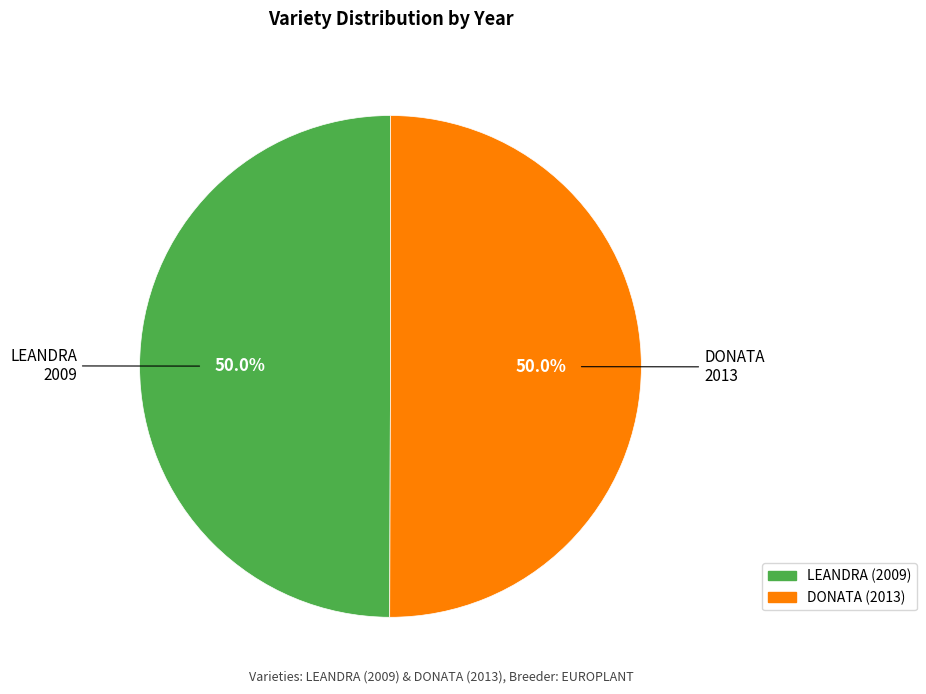

Combined, do LEANDRA and DONATA account for over 50%?

Yes